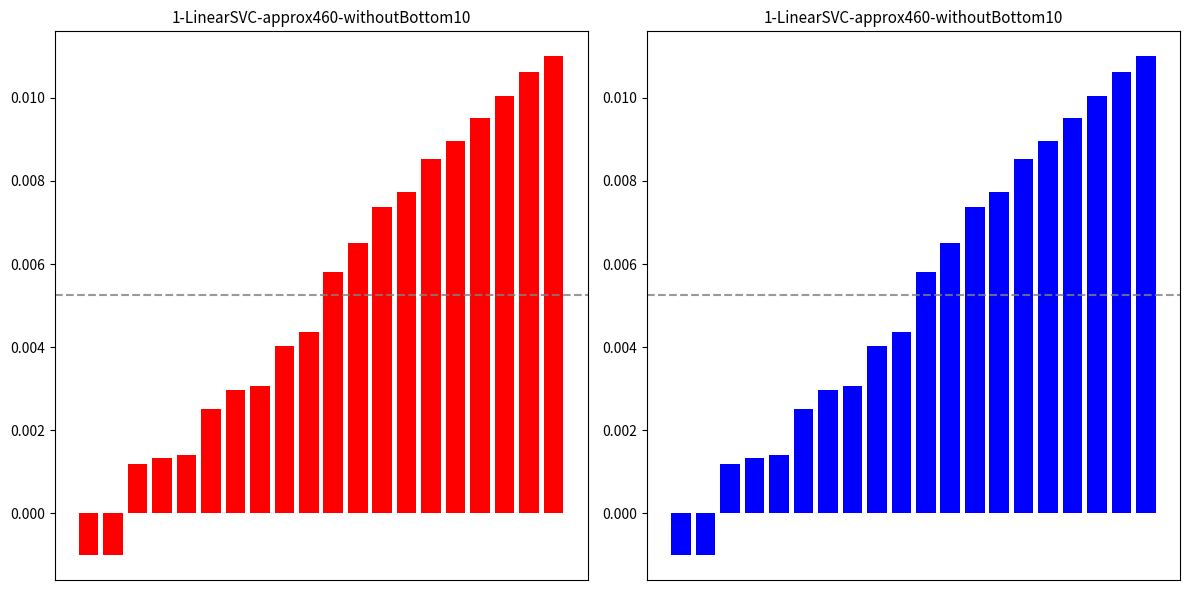

List the labels in order of value, largest first.

19, 18, 17, 16, 15, 14, 13, 12, 11, 10, 9, 8, 7, 6, 5, 4, 3, 2, 1, 0